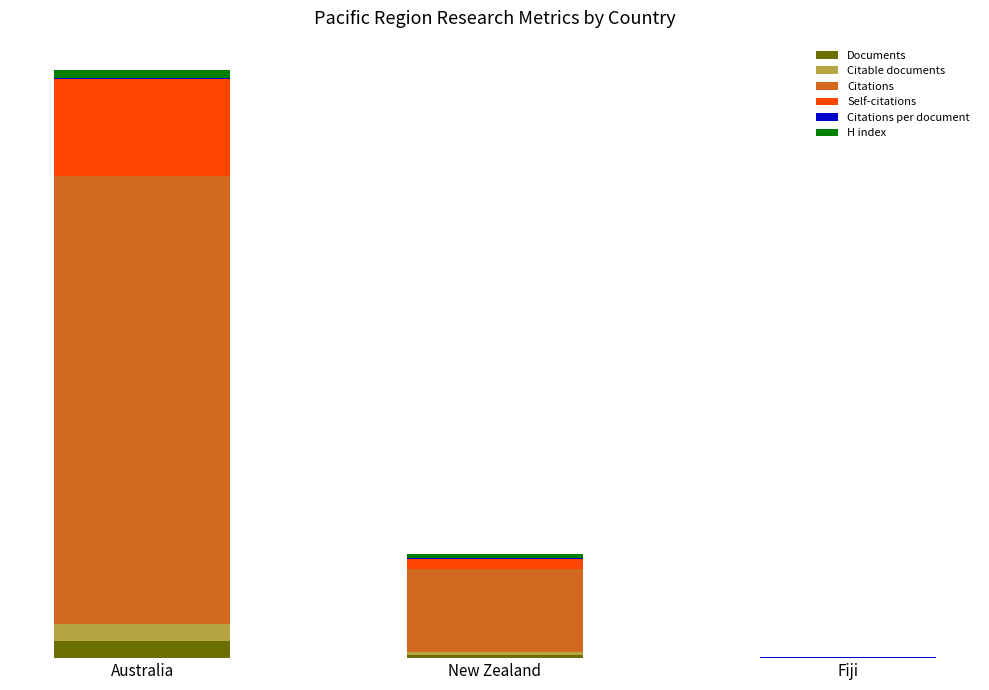

Is it true that Citable documents equals 523.1 at Australia?

False